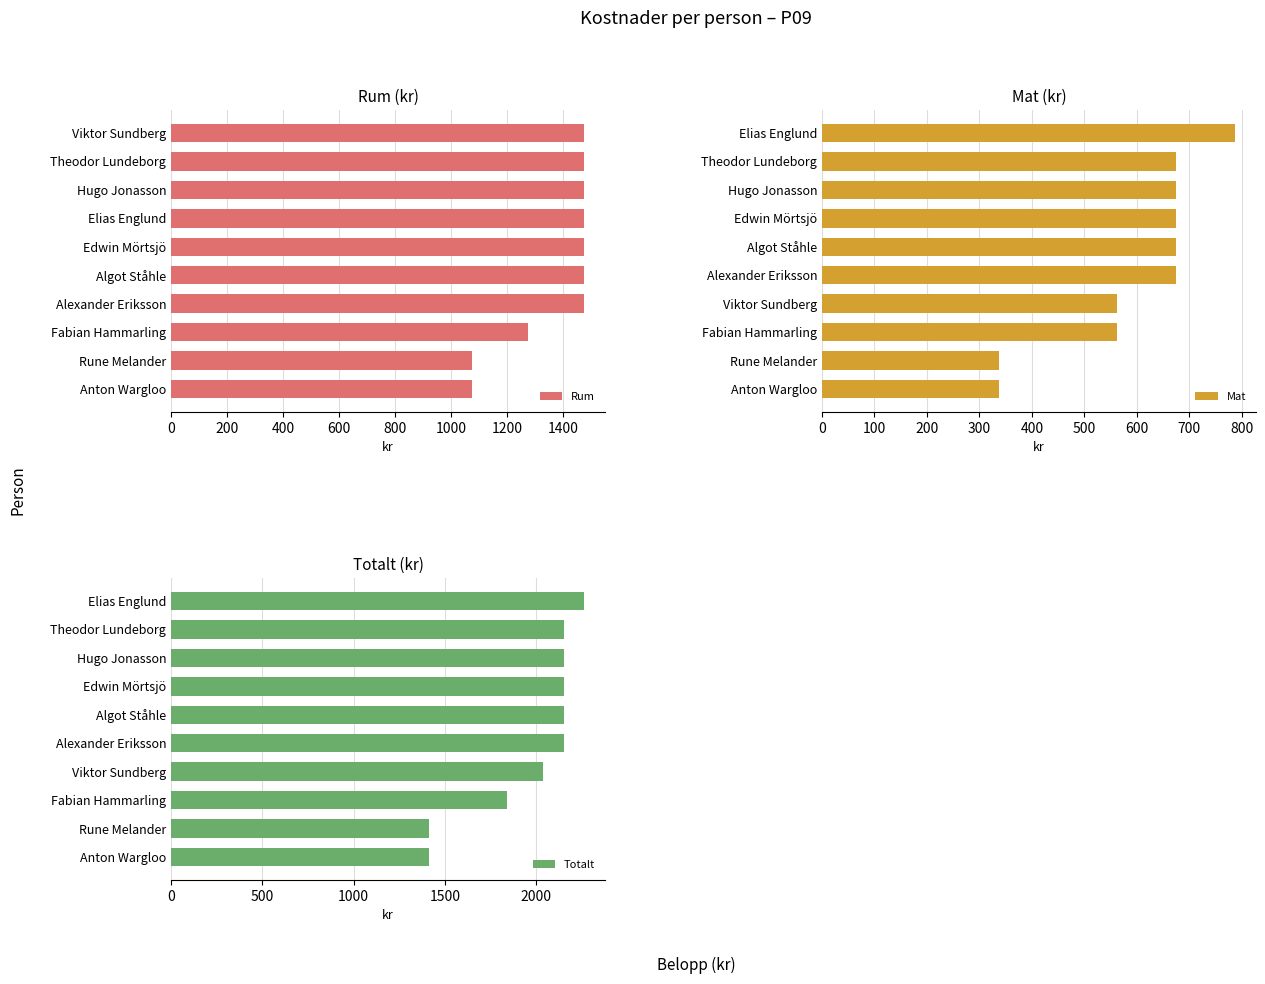

Which series has the largest range (max minus min)?

Totalt